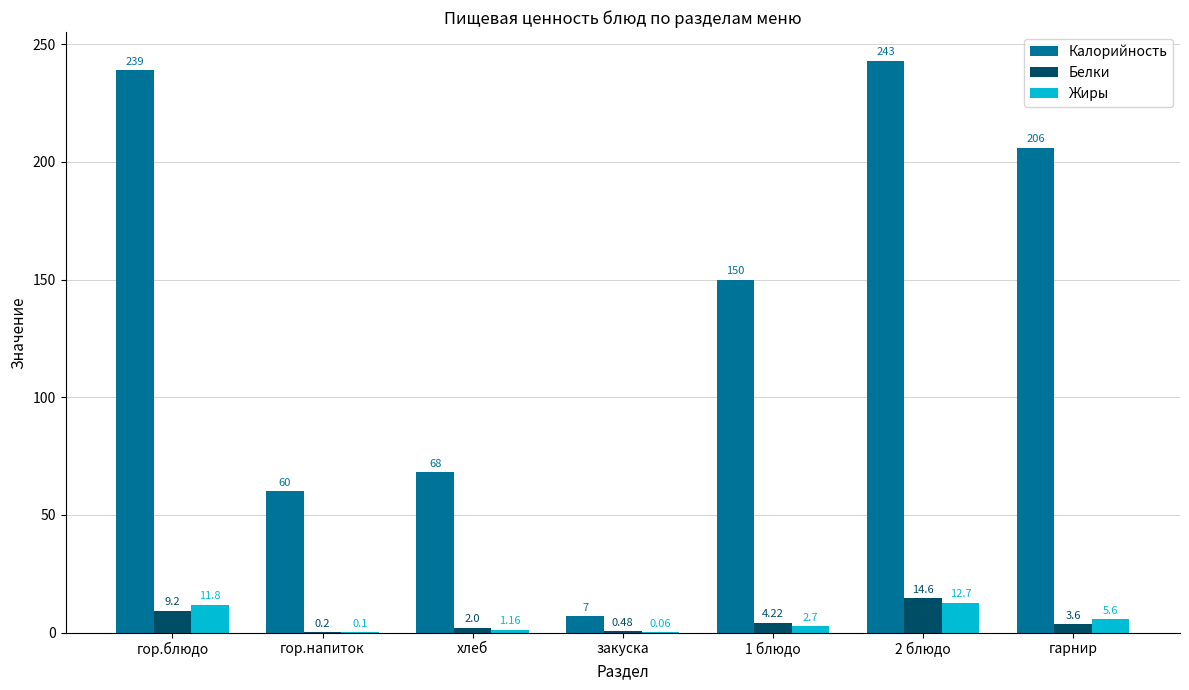

What is the total value across all series at 1 блюдо?

156.9